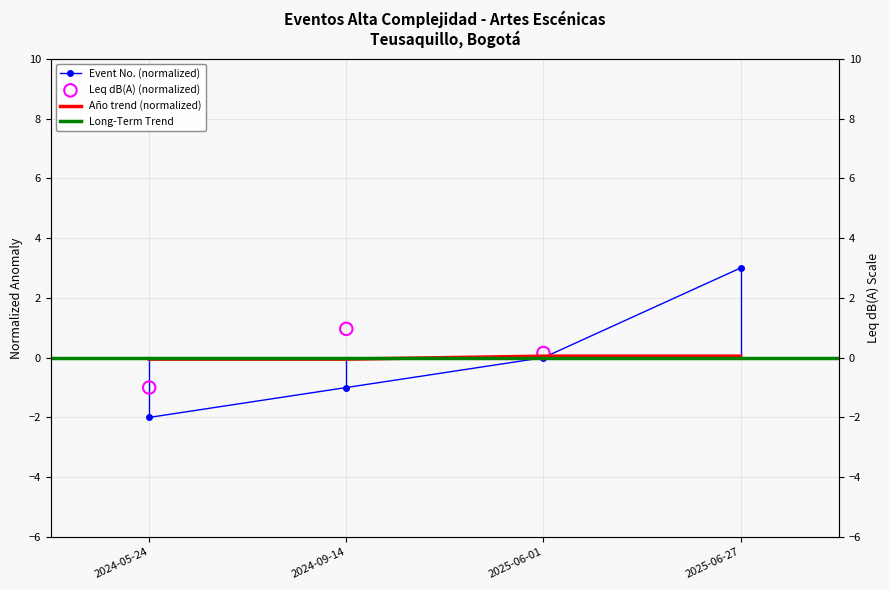

Which series has the largest Y range (max minus min)?

No.